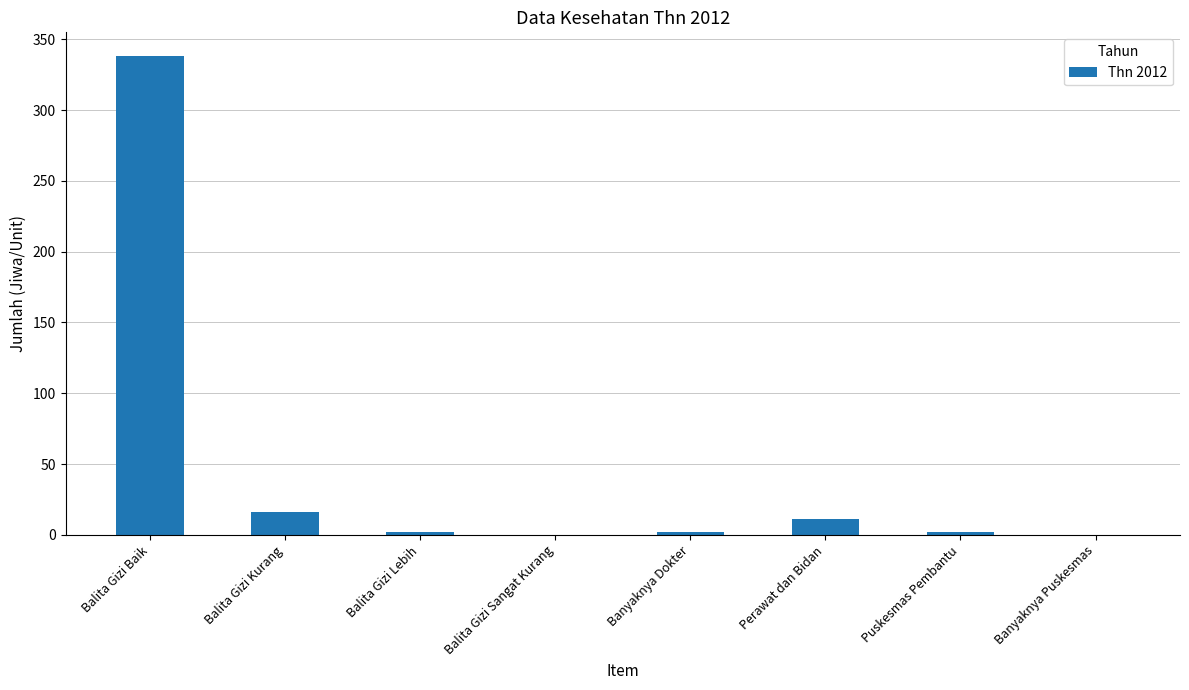

At which category does the chart reach its peak across all series?

Balita Gizi Baik